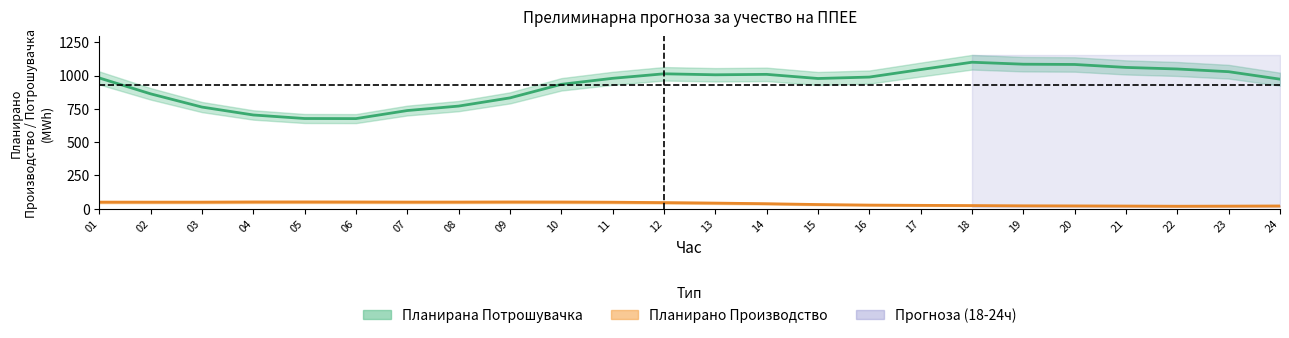

What is the value of the Планирано Производство од ППЕЕ point at the 6th from the left?

50.7